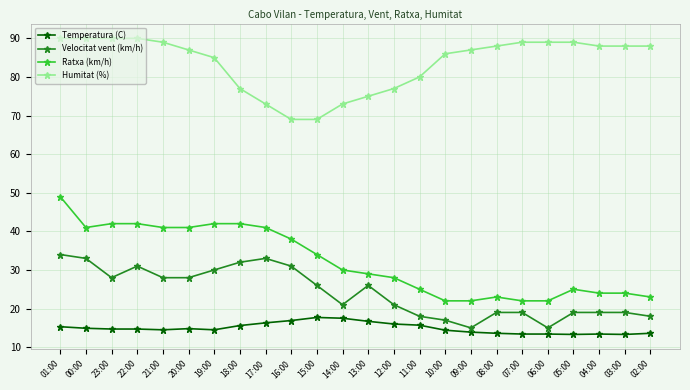

What is the label of the 16th point from the right?

17:00